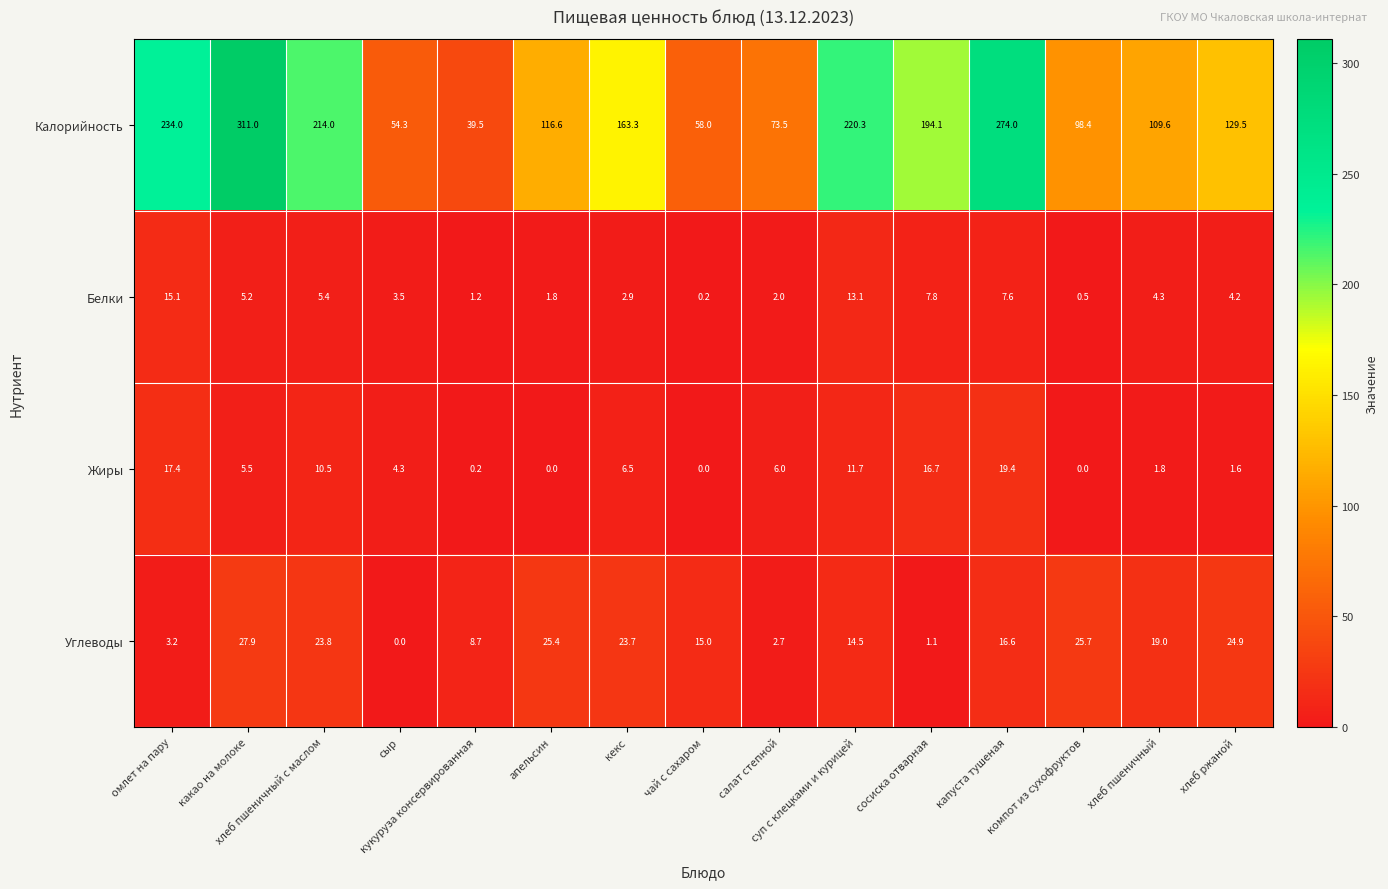

At how many categories does at least one series exceed 205?

5